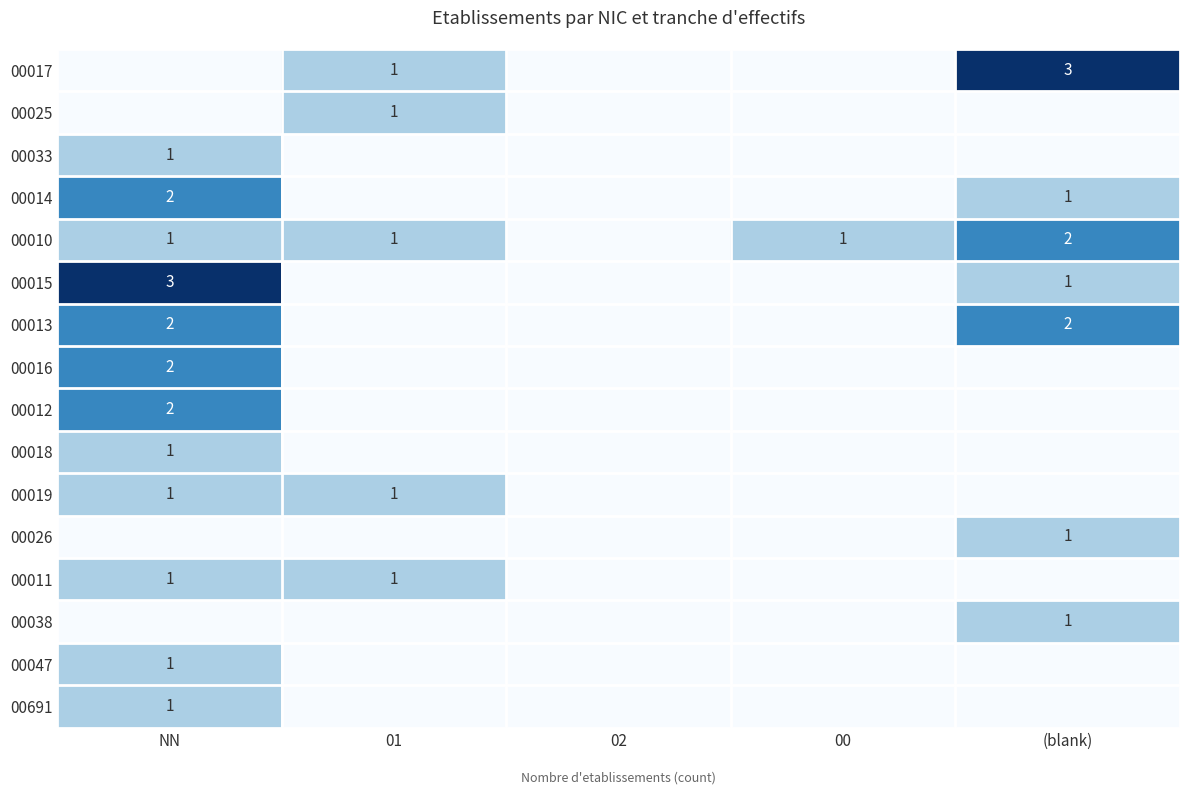

True or false: 00011 has a value of 2 at 01.

False